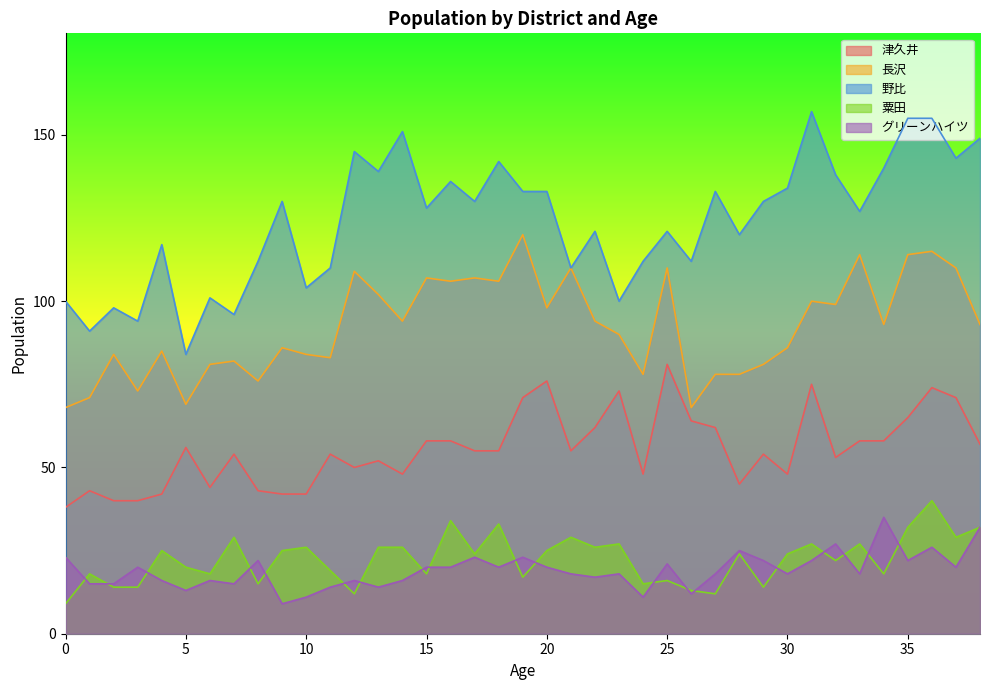

How many lines are shown in the chart?

5